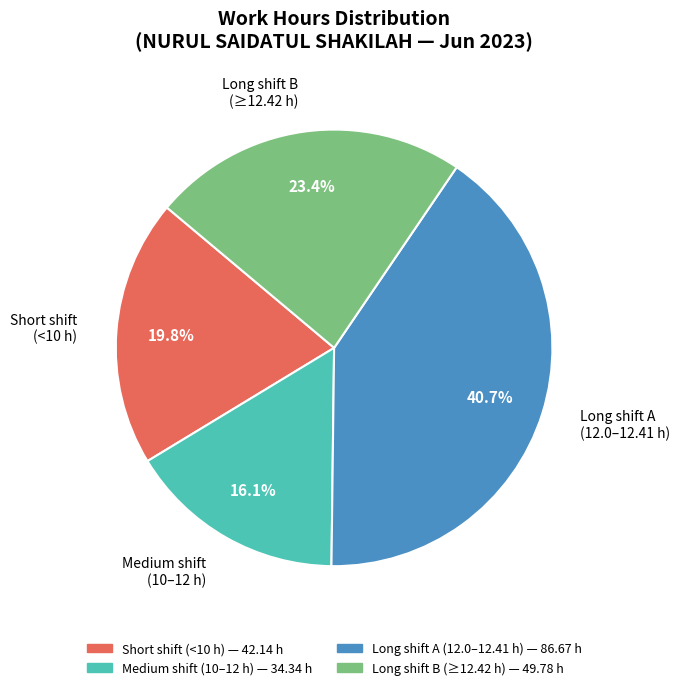

To the nearest percent, what is the difference between the largest and smallest slice percentages?

25%